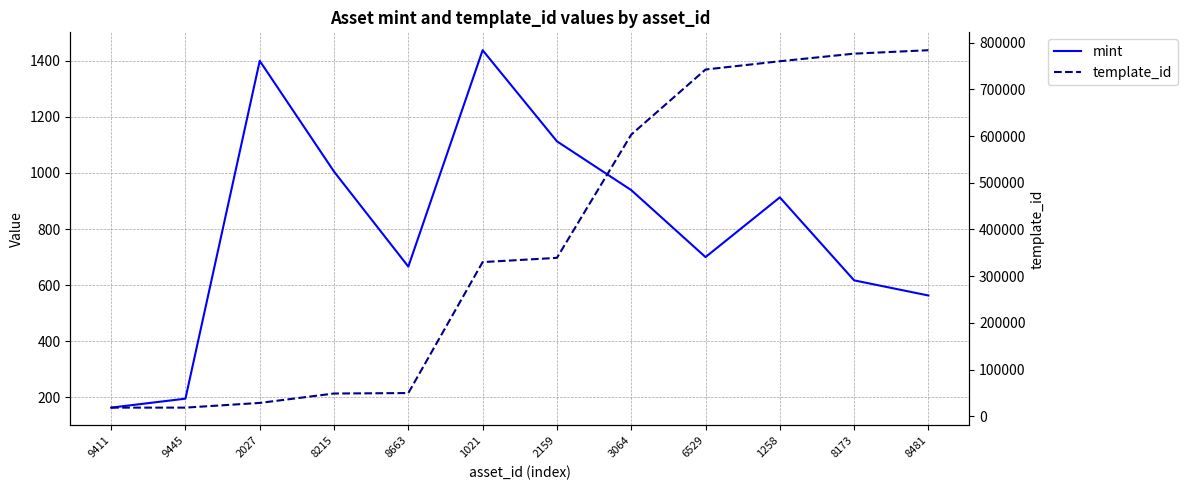

Count the number of data series in this chart.

2